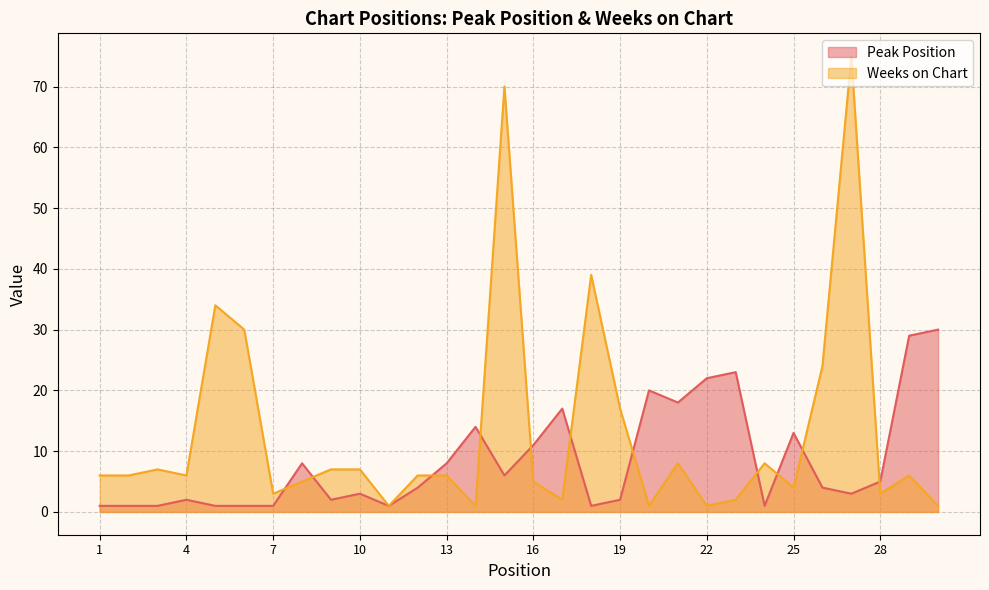

Between 23 and 26, which is larger?

23